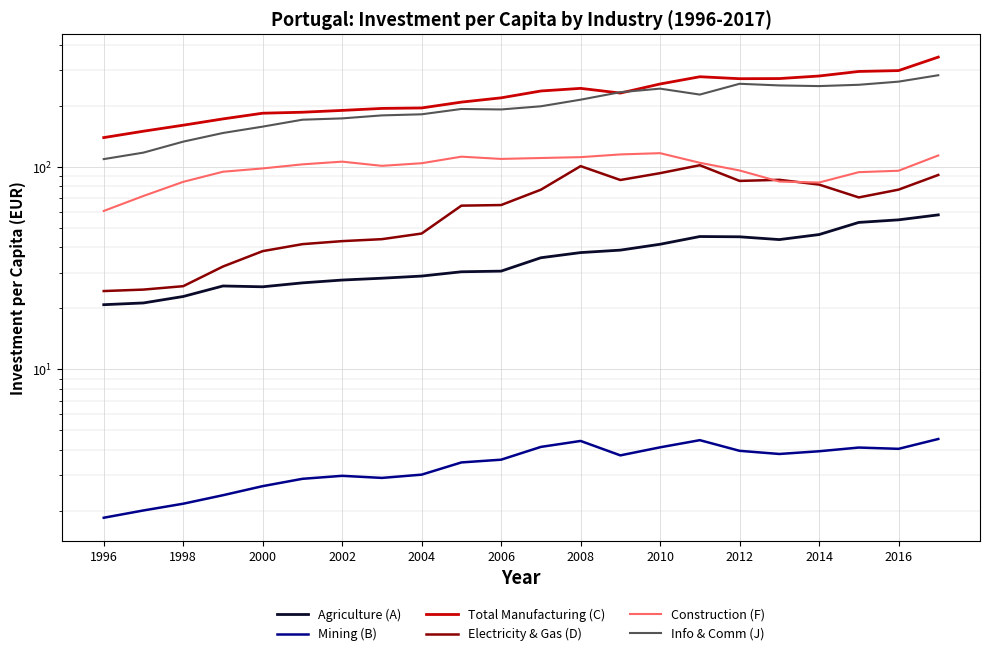

How many lines are shown in the chart?

6